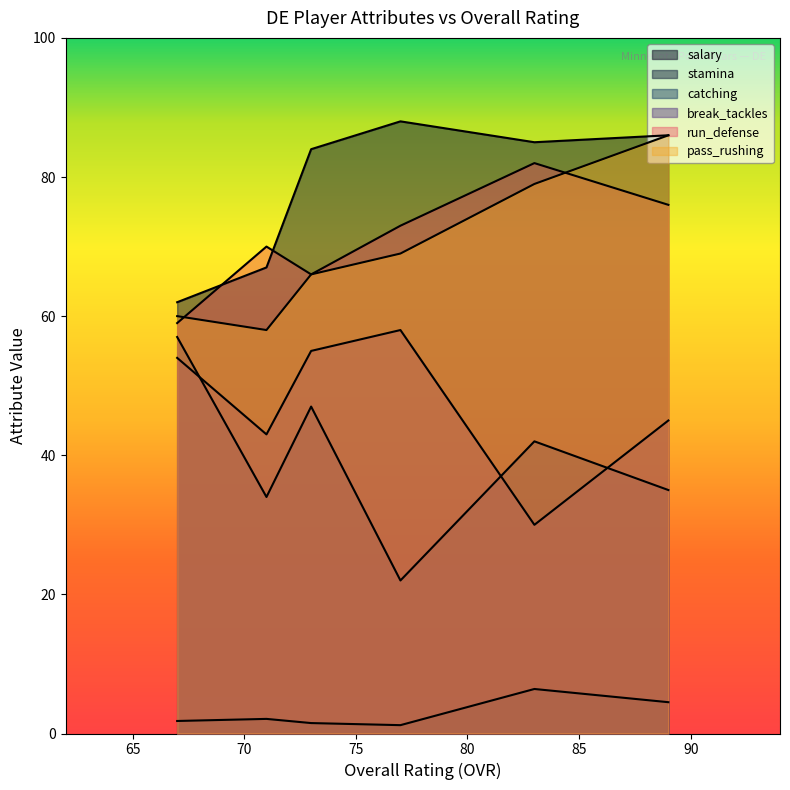

How many series are shown in this chart?

6